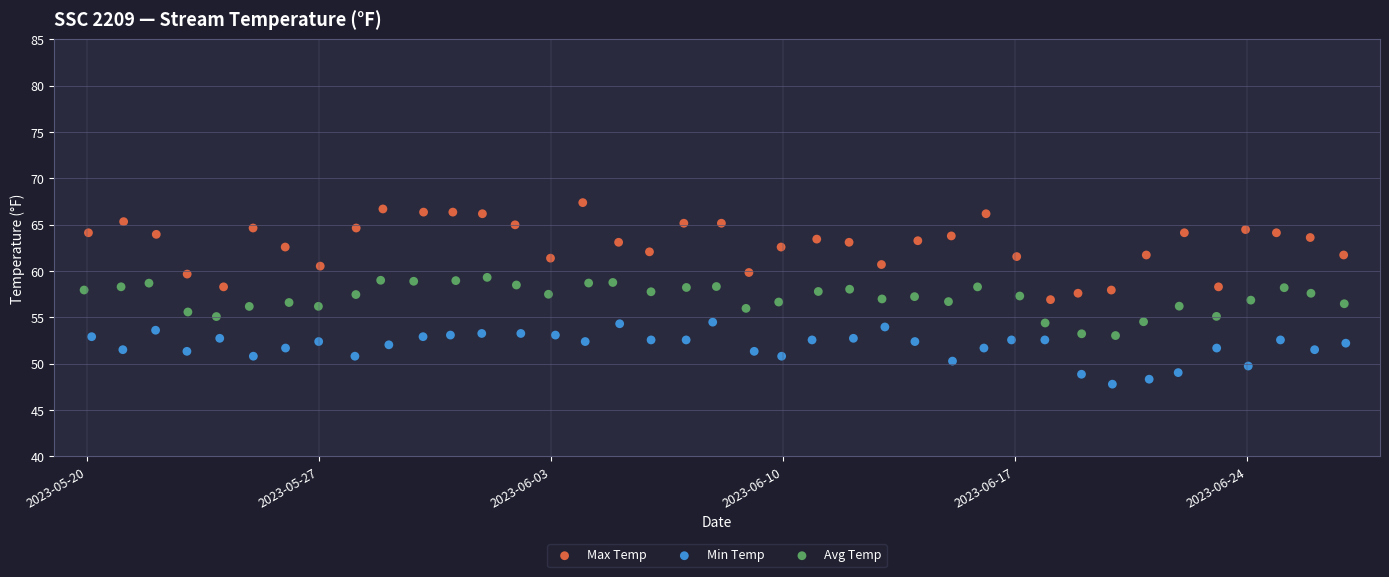

Which series has the largest Y range (max minus min)?

Max Temp